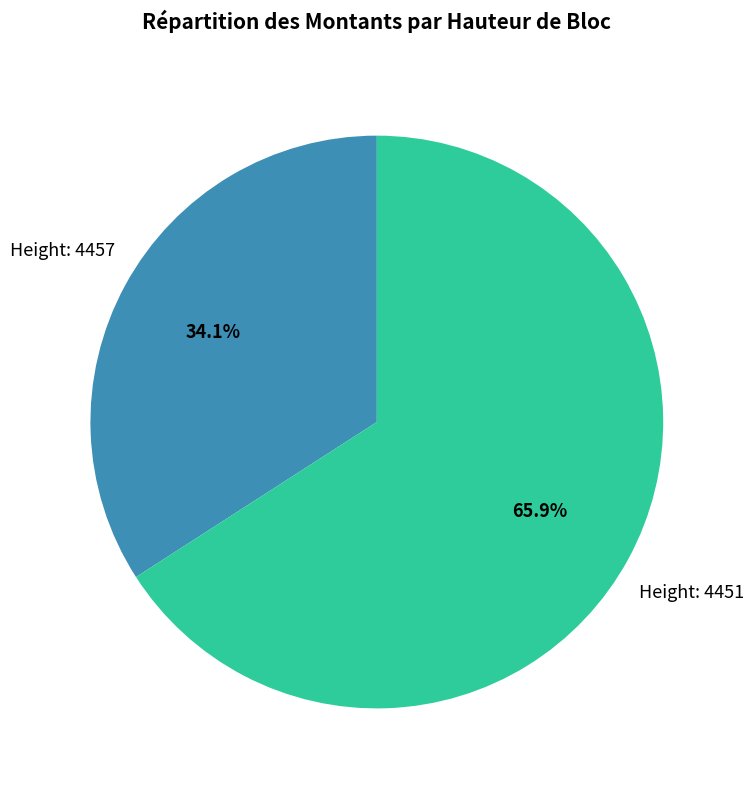

What is the smallest slice in the pie chart?

4457